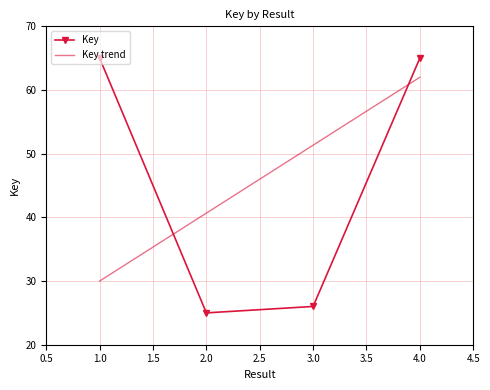

Which series has the largest range (max minus min)?

Key